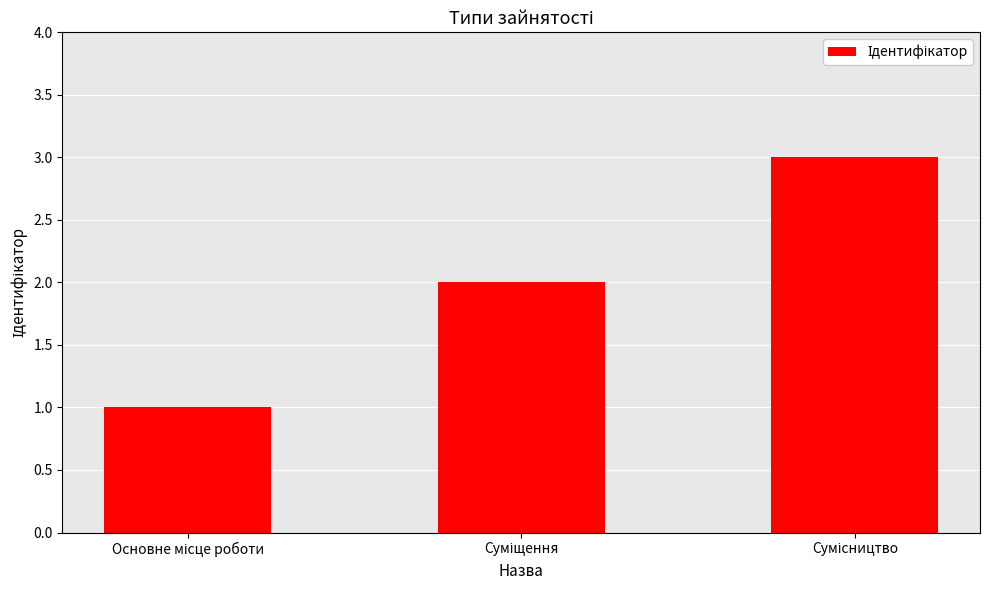

How many values are between 1 and 3?

3